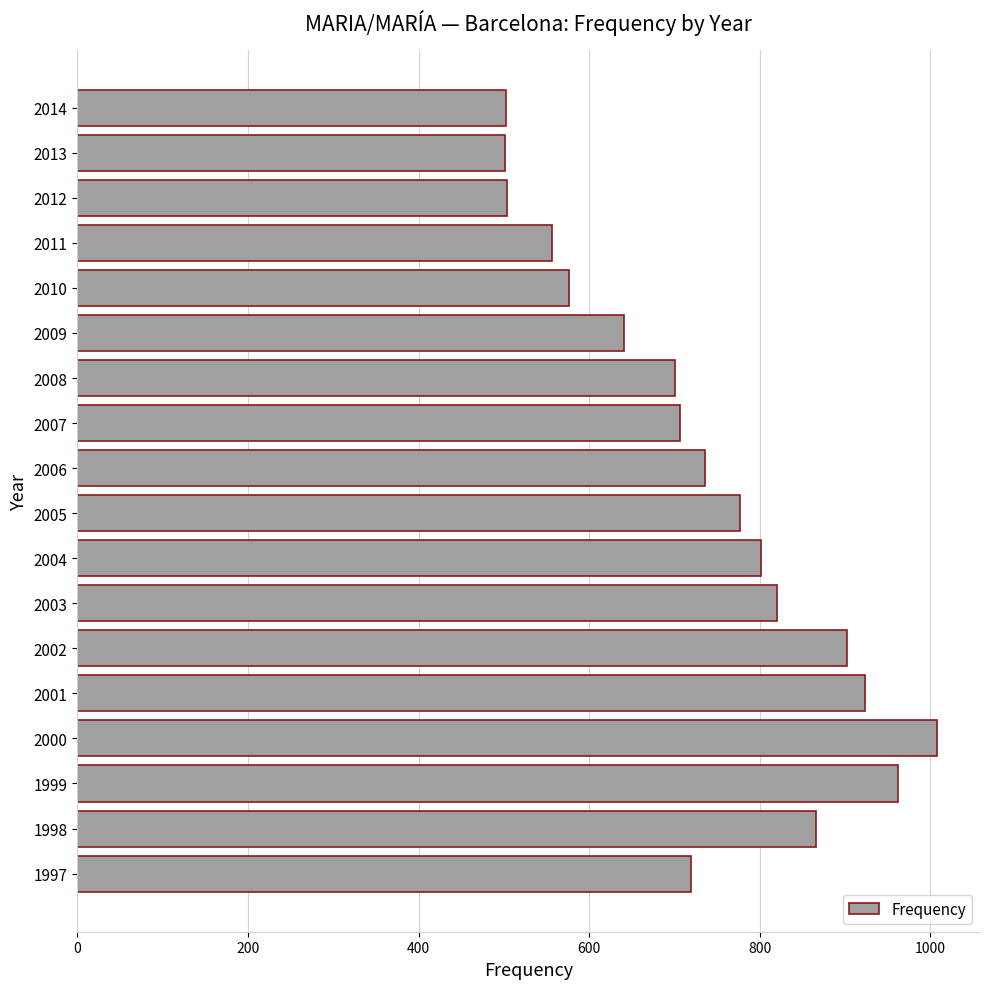

Which category has the highest value across all series?

2000